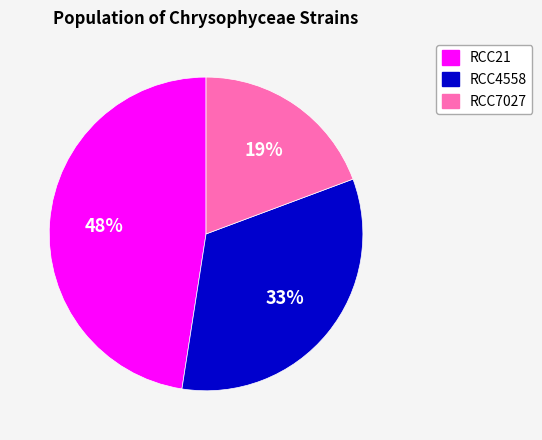

Do RCC7027 and RCC4558 together represent more than half of the pie?

Yes